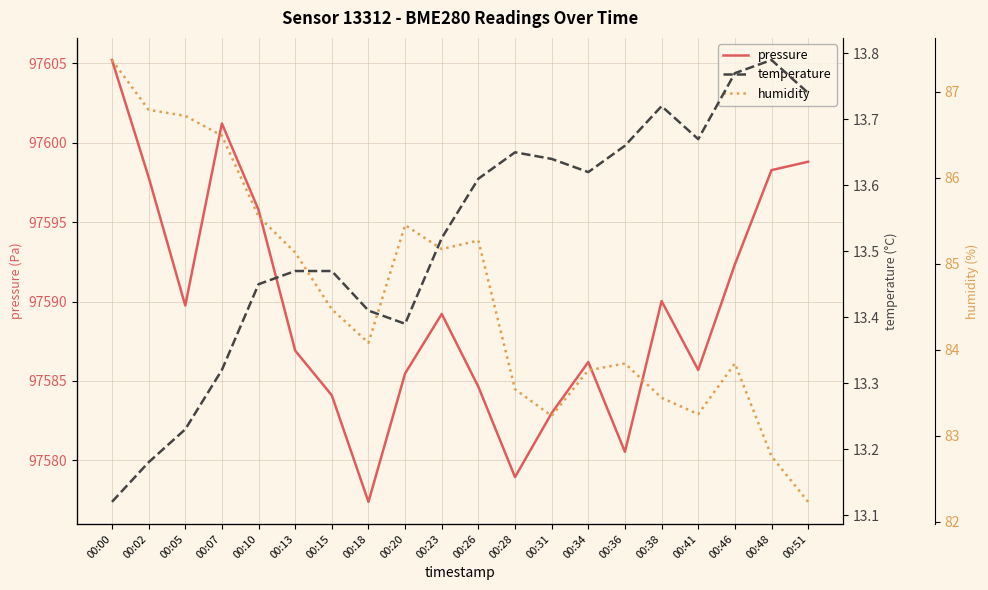

In humidity, how many points are lower than both neighbors (excluding endpoints)?

4